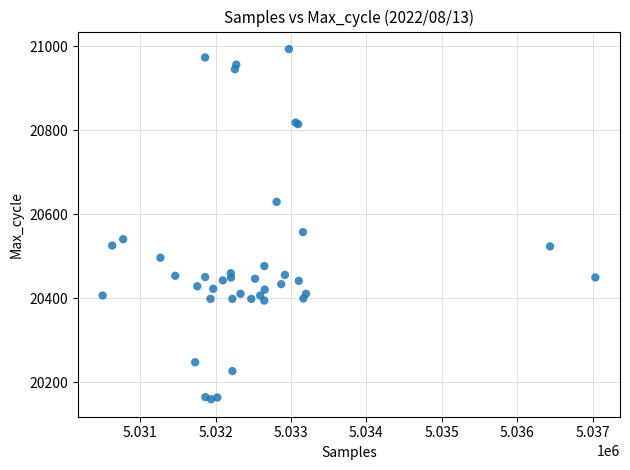

What Y value in the scatter plot is closest to 20576?

20557